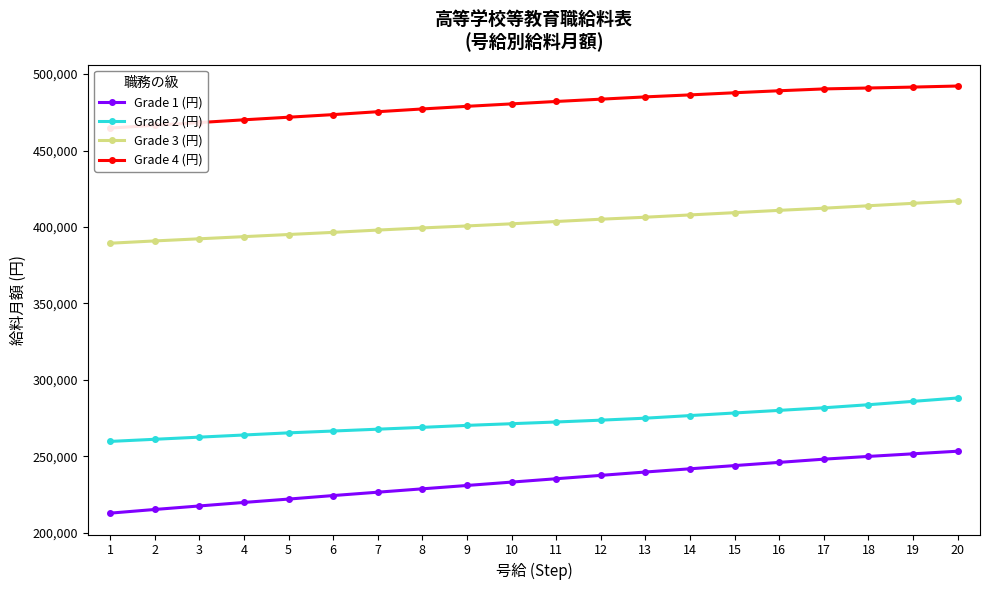

Reading left to right, extract all data points from this chart.

Grade 1 (円): 212900	215300	217600	219900	222100	224400	226600	228800	231000	233200	235400	237600	239800	241900	244000	246100	248200	250000	251700	253400
Grade 2 (円): 259800	261200	262600	264000	265400	266600	267800	269000	270300	271400	272500	273700	275000	276700	278400	280100	281800	283800	286000	288200
Grade 3 (円): 389400	390900	392300	393700	395100	396500	398000	399400	400700	402100	403600	405100	406400	407900	409400	410900	412300	413900	415500	417000
Grade 4 (円): 464700	466500	468300	470100	471800	473500	475400	477200	478900	480500	482100	483600	485100	486400	487800	489100	490300	490900	491500	492200